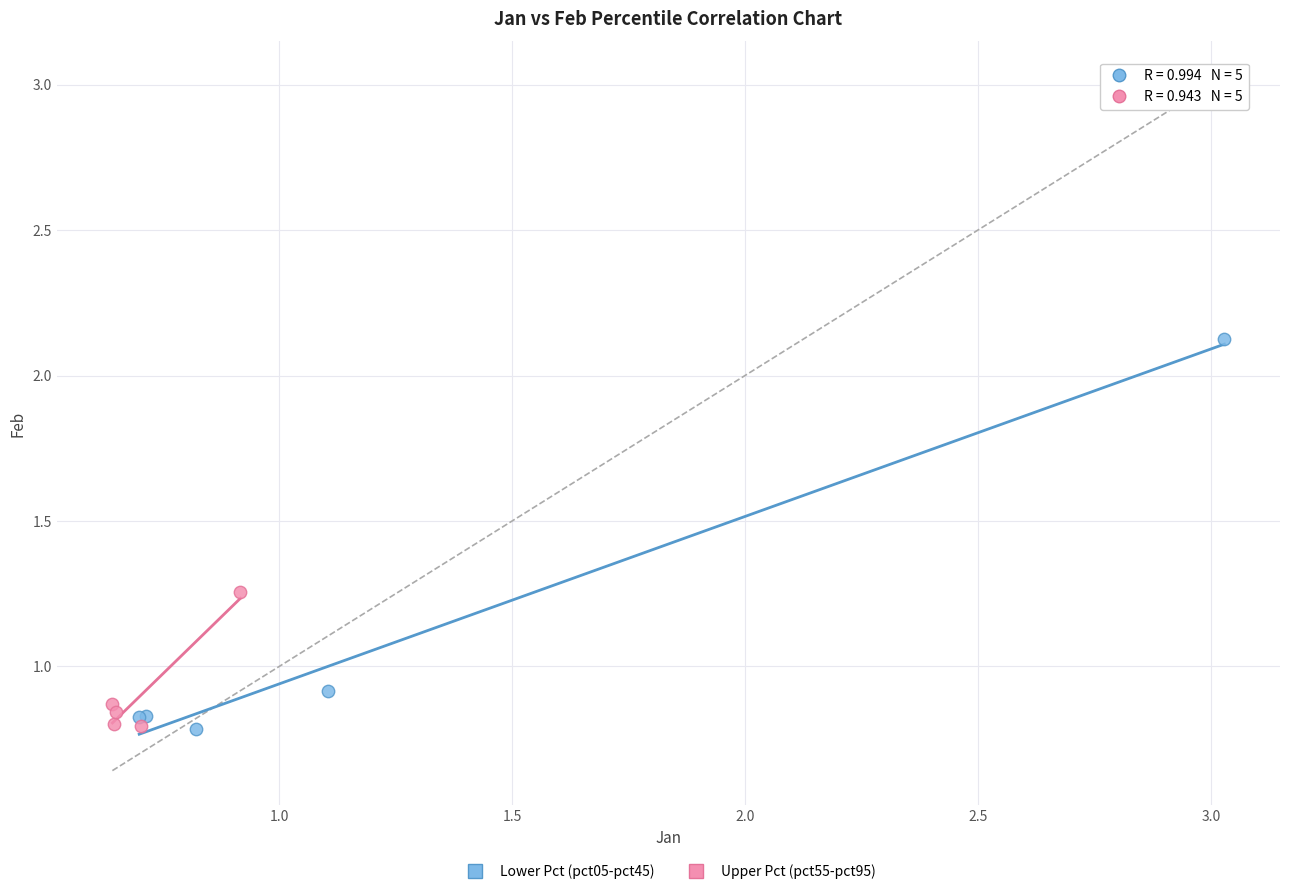

Which series has the widest spread of Y values?

Lower Pct (pct05-pct45)